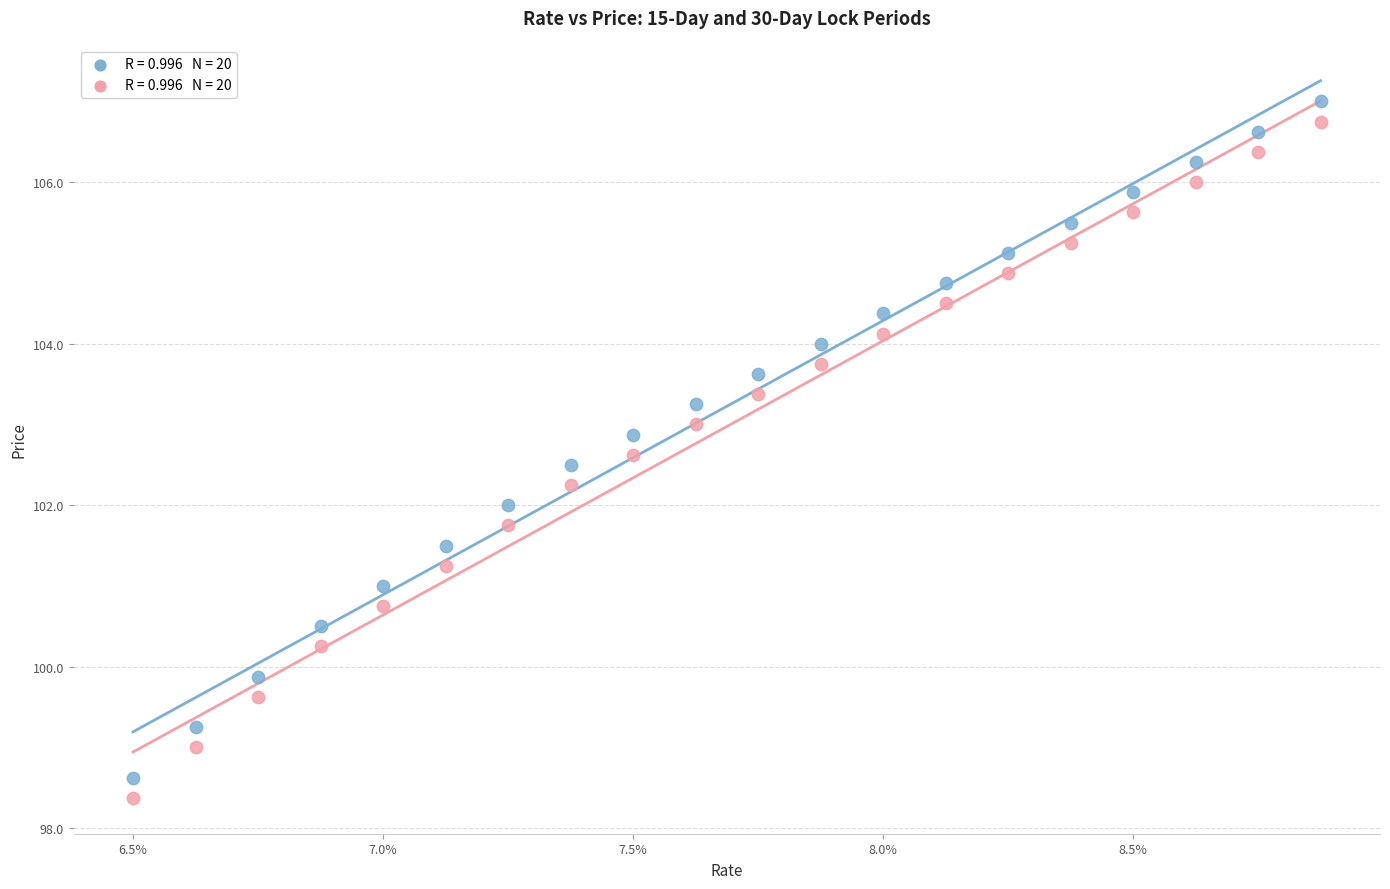

Across all data points, what is the range of Y values (max minus min)?

8.6